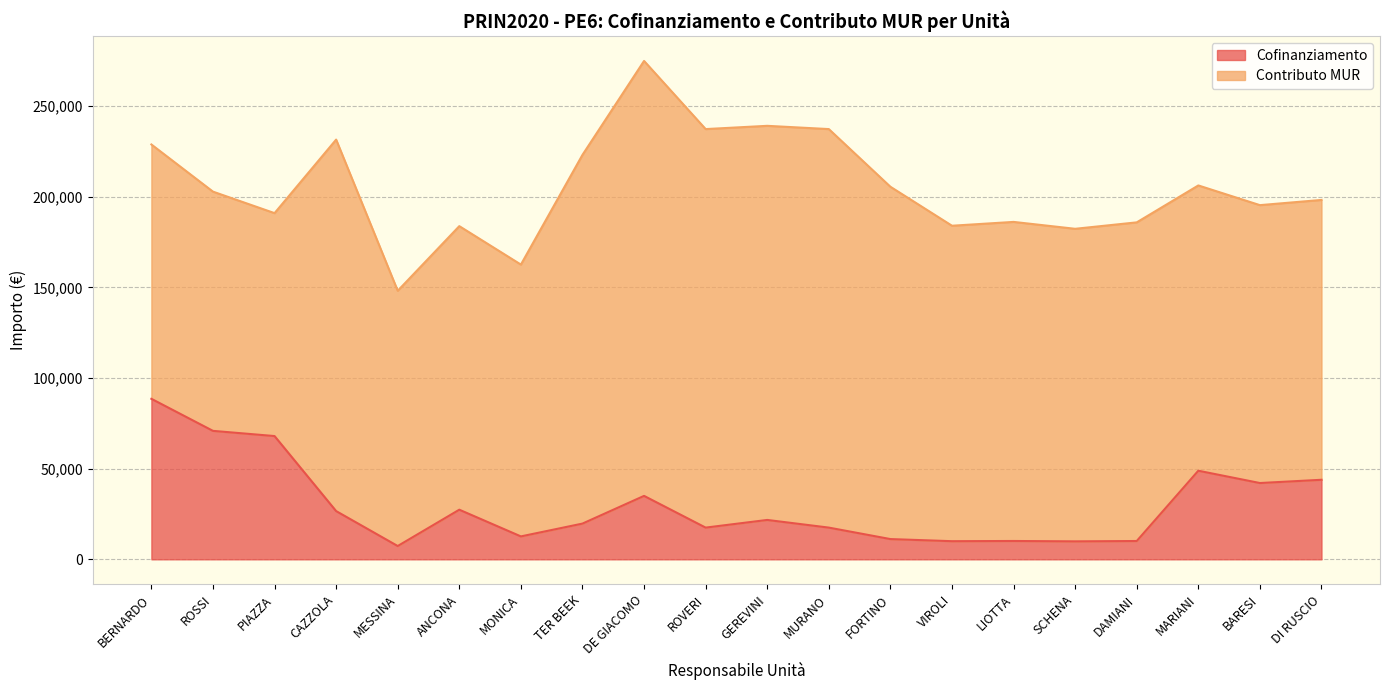

The value at MONICA is 5351. True or false?

False